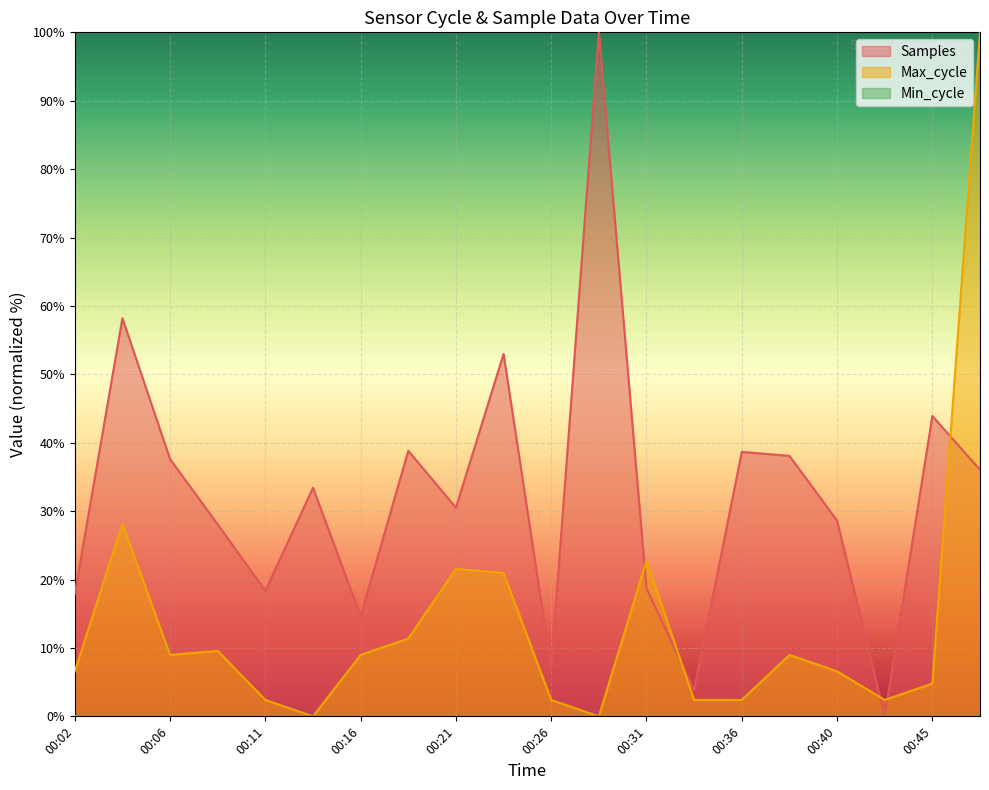

The Max_cycle series shows 28.1 at 00:04. True or false?

True